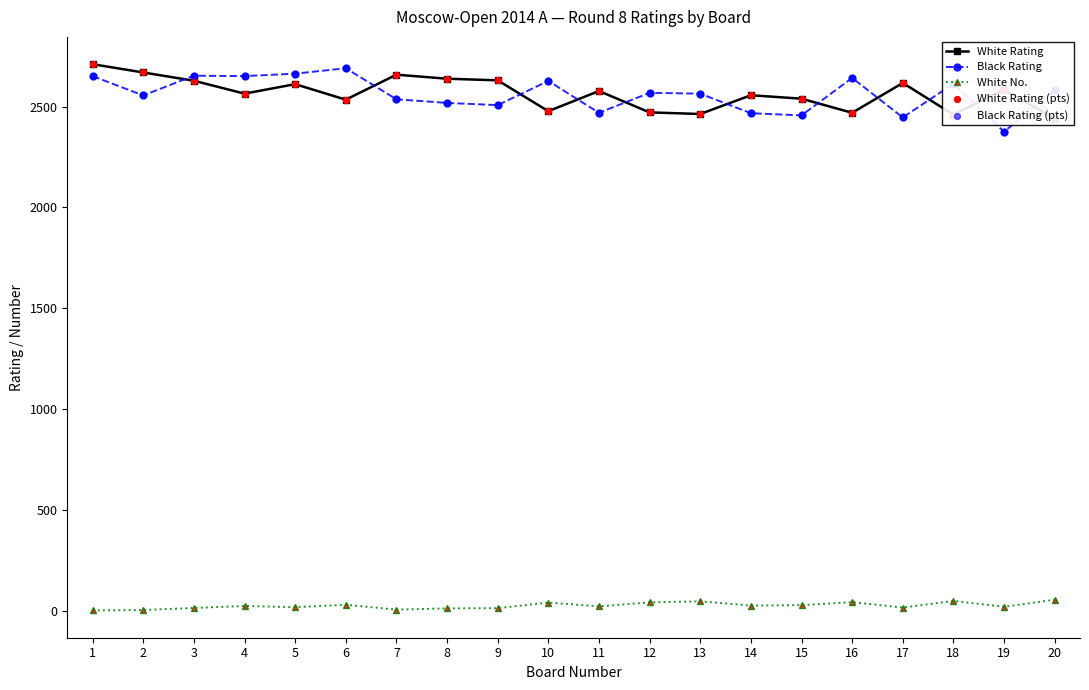

Which series has the largest total across all categories?

White Rating